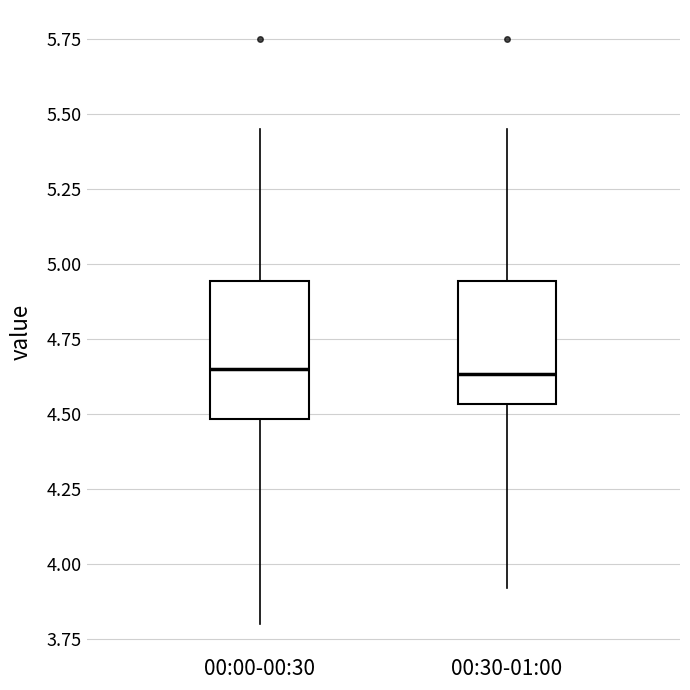

Which box is the tallest, from its lower edge to its upper edge?

00:00-00:30